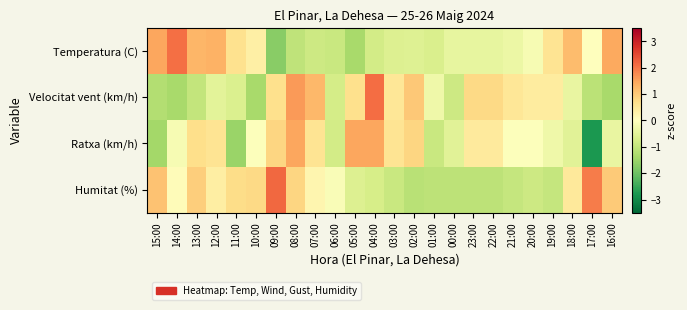

What is the total value across all series at 21:00?

-0.8